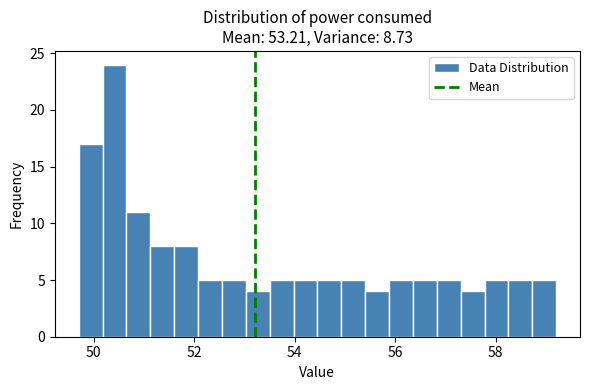

Read against the x-axis, roughly where is the centre of the tallest bar?

50.4